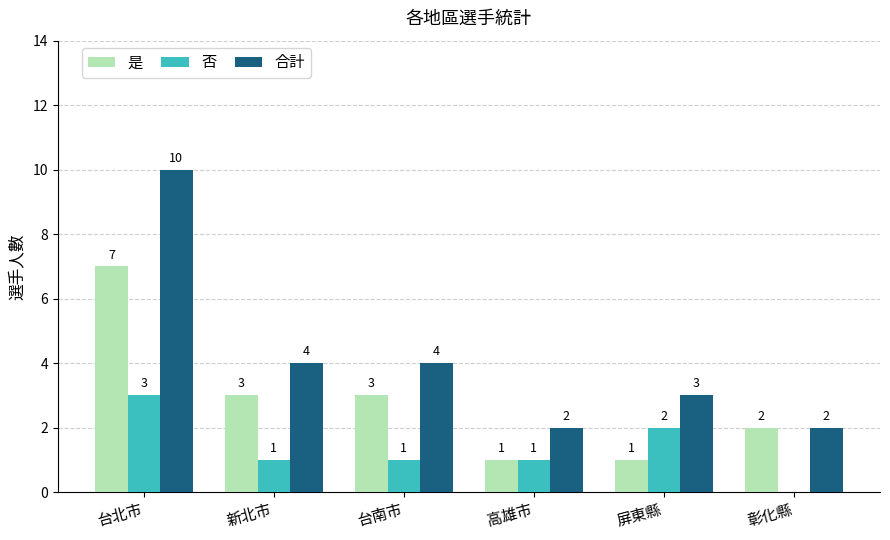

At which category is the sum across all series the highest?

台北市